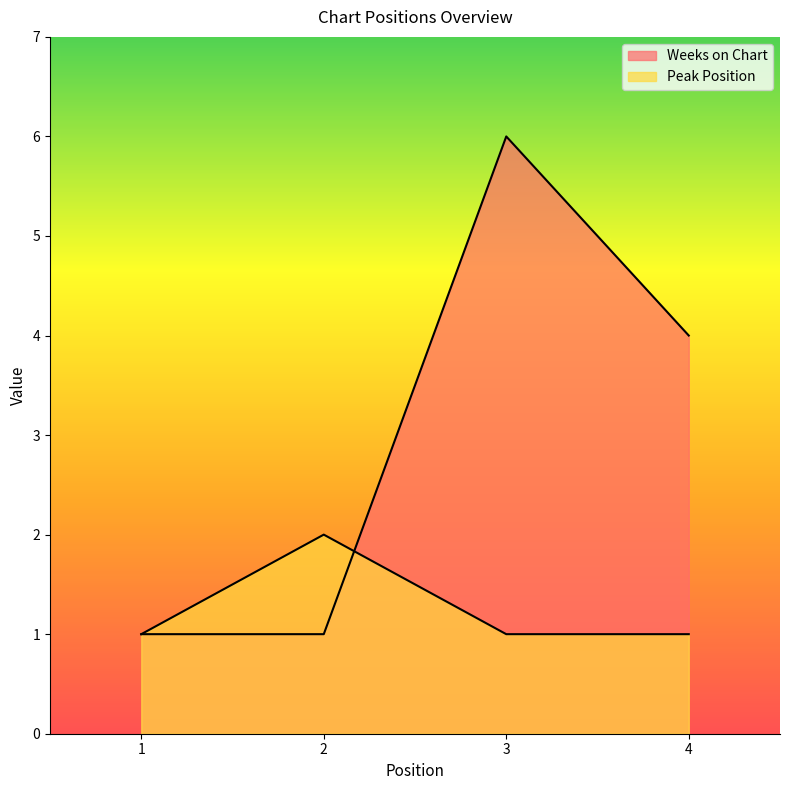

What is the total value across all series at 1?

2